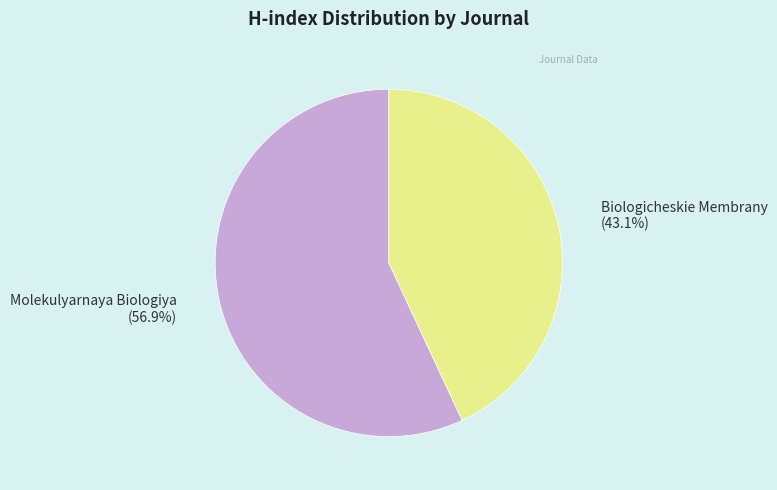

How many segments does this pie chart have?

2